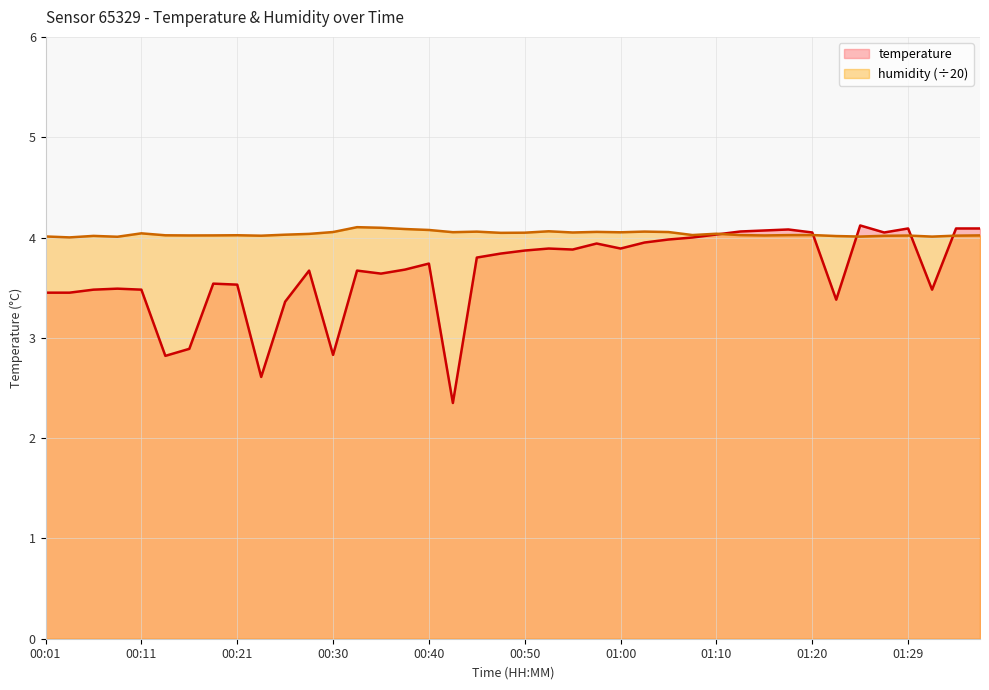

After their last crossing, which series has the higher values: temperature or humidity?

temperature